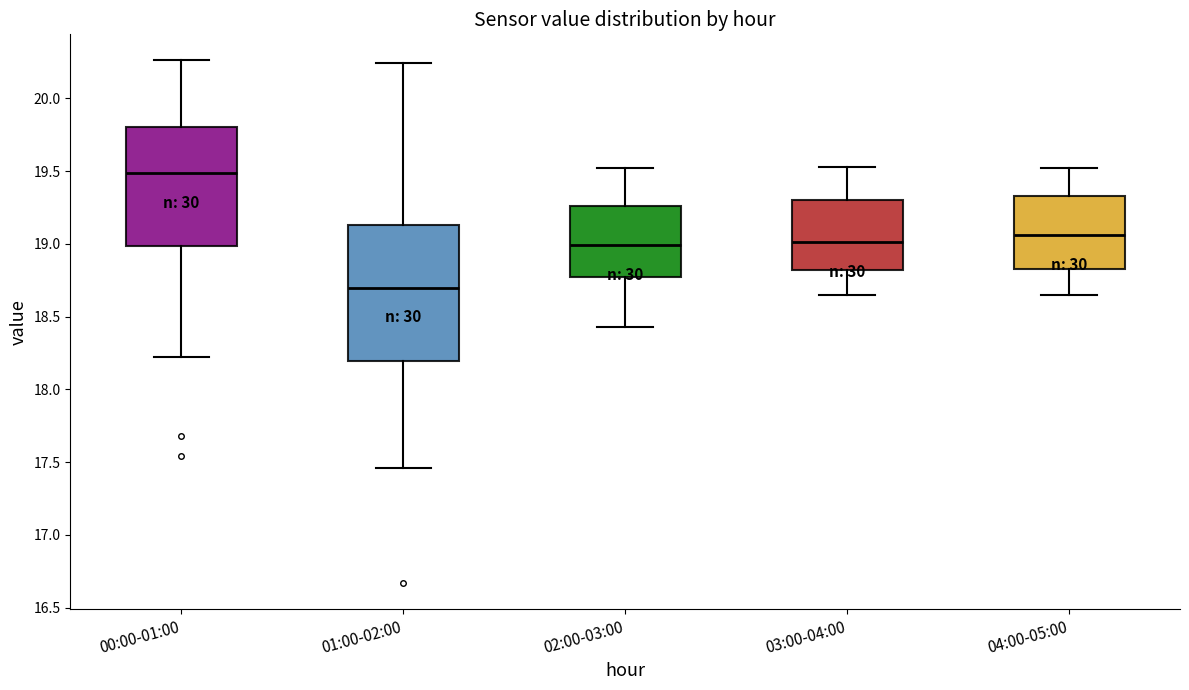

Comparing the boxes themselves (not the whiskers), which one is the tallest?

01:00-02:00